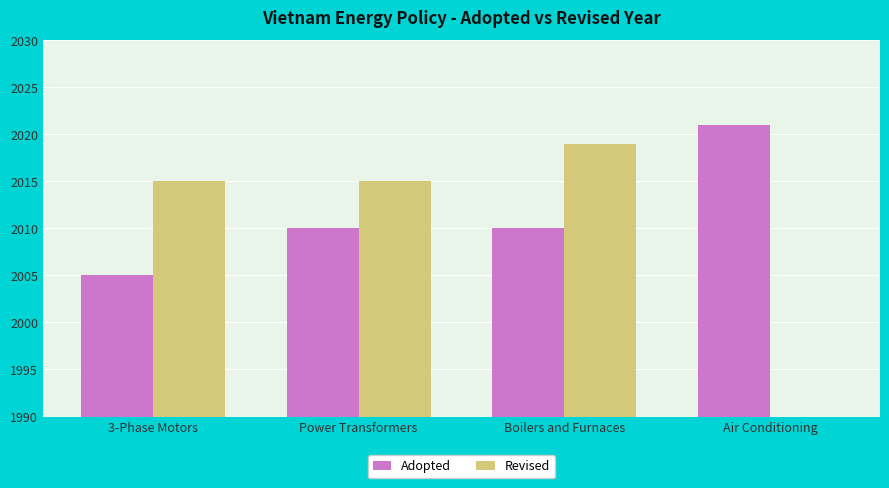

At which label does Revised first exceed 2015?

Boilers and Furnaces